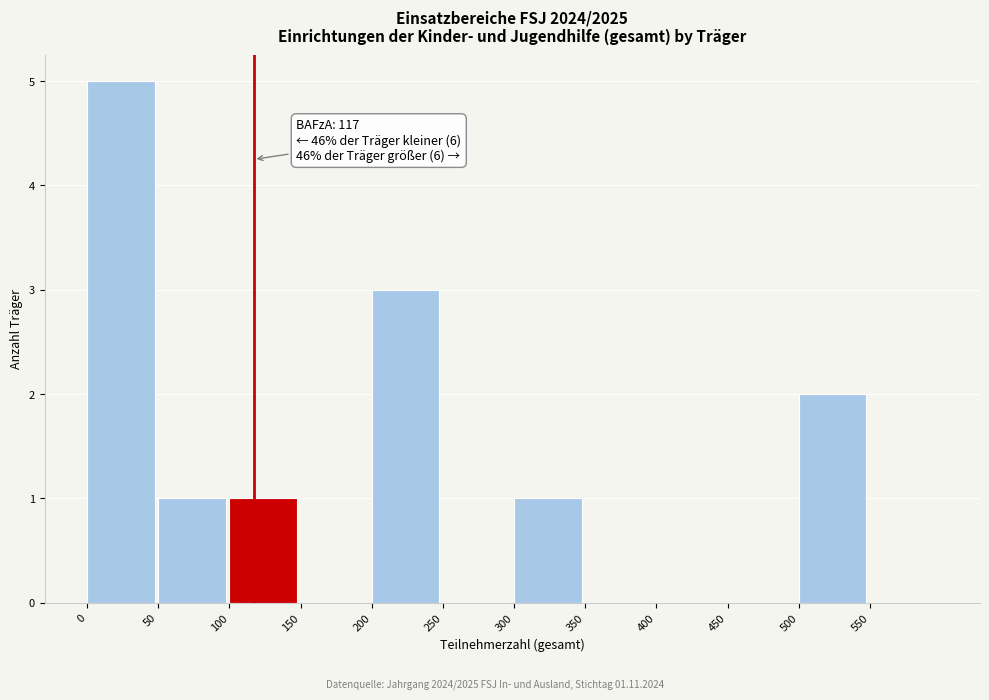

Over which range of the x-axis is the bar tallest?

0 to 50